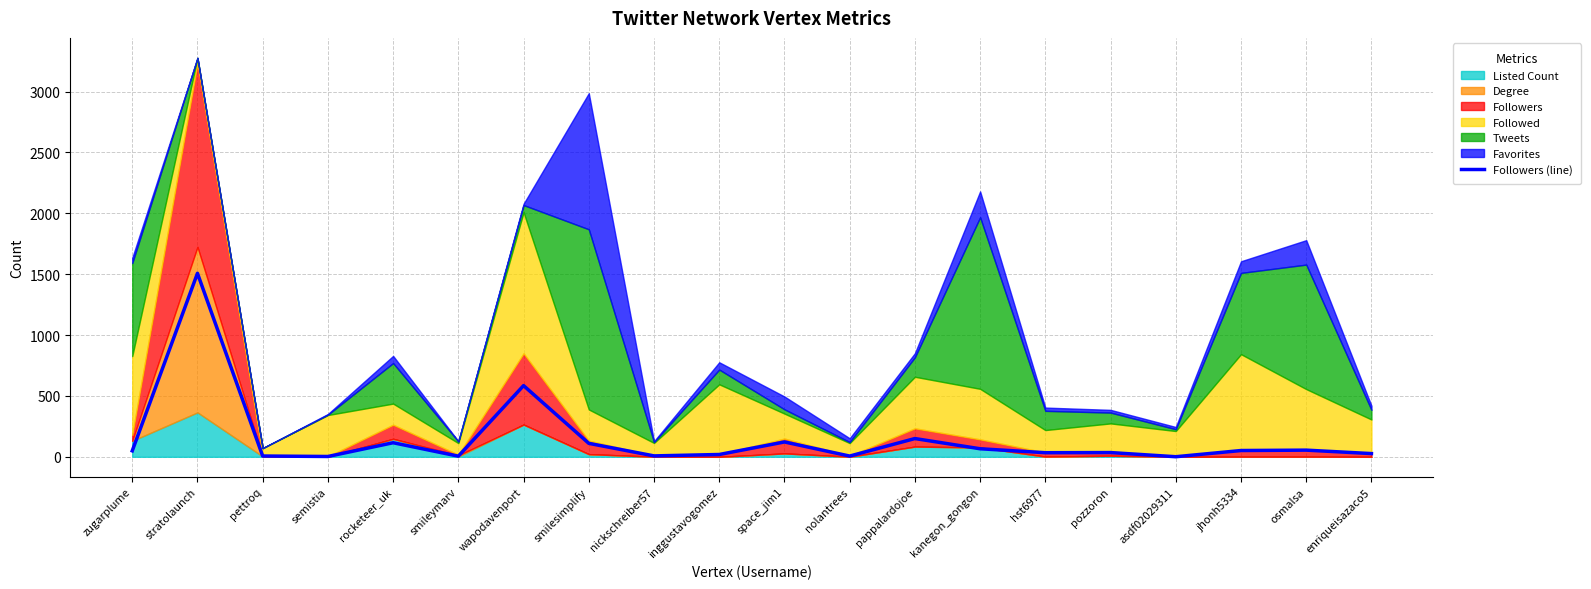

At which label does the data first exceed 49?

zugarplume